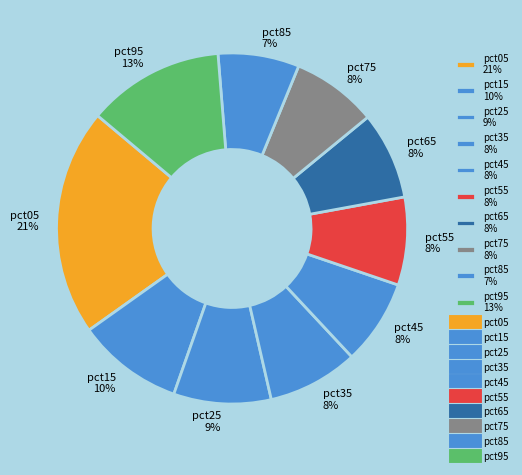

What percentage is the pct25 slice, to the nearest percent?

9%